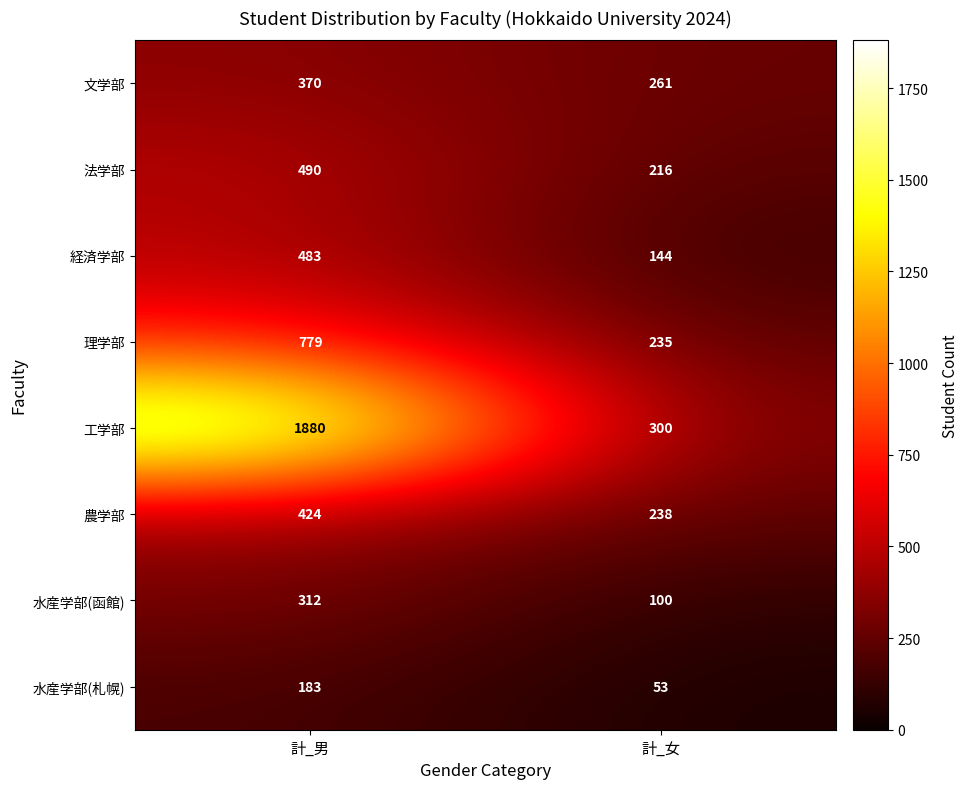

Which category has the lowest value across all series?

計_女